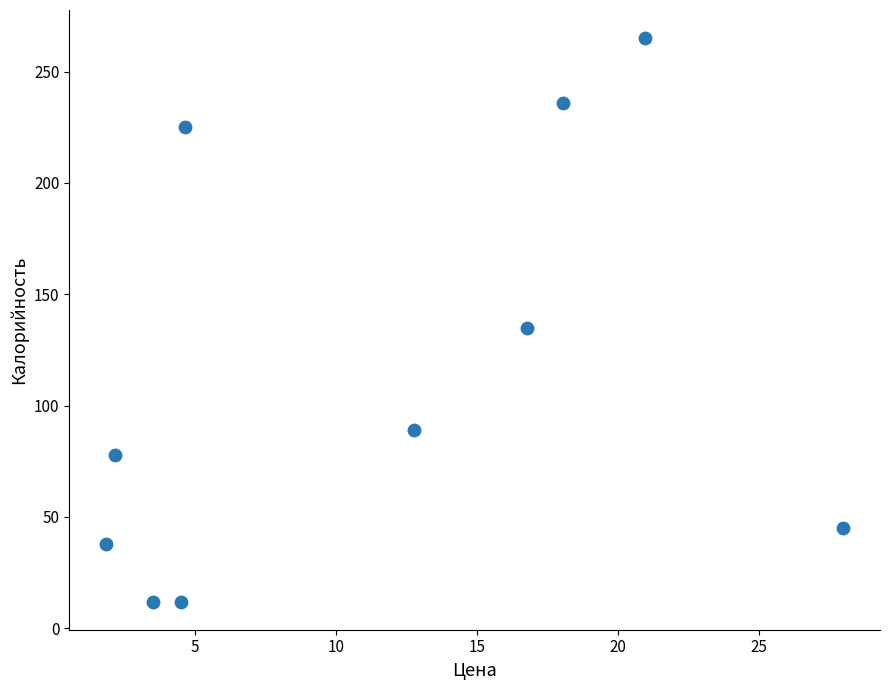

What is the range of X values (max minus min)?

26.1